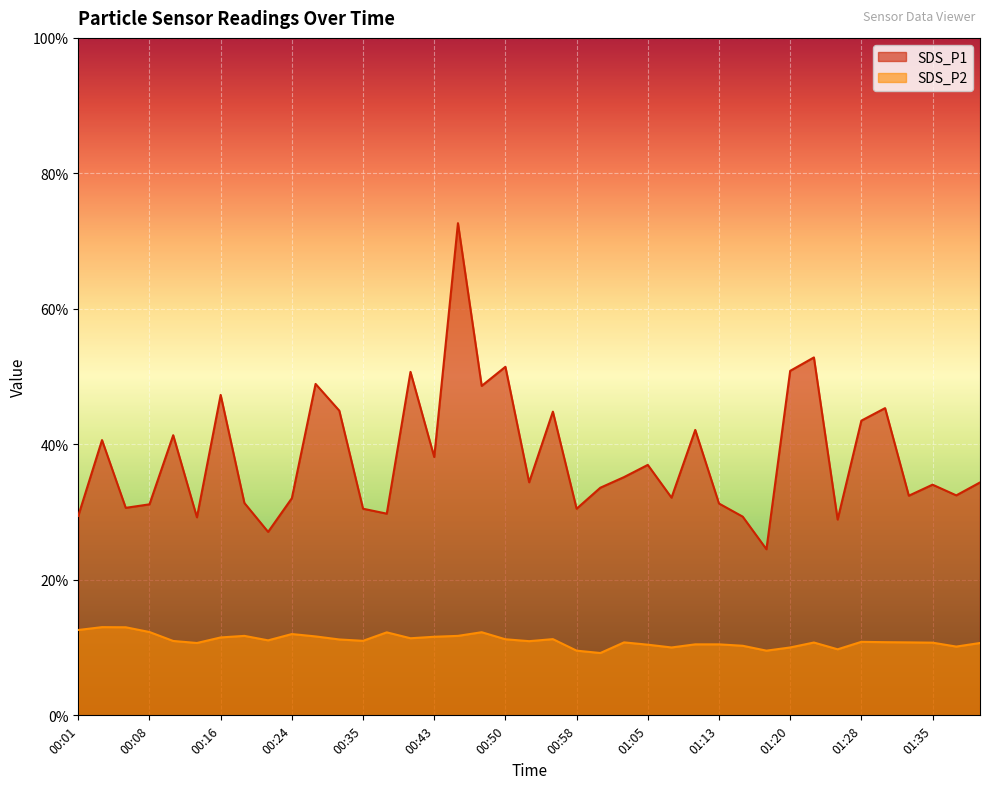

Reading left to right, what are all the values shown in this chart?

SDS_P1: 29.4	40.6	30.6	31.1	41.4	29.2	47.3	31.4	27.1	32.0	48.9	45.0	30.5	29.8	50.7	38.1	72.7	48.6	51.5	34.4	44.8	30.5	33.6	35.2	37.0	32.1	42.1	31.3	29.3	24.5	50.9	52.8	28.9	43.5	45.4	32.4	34.0	32.5	34.4
SDS_P2: 12.6	13.0	13.0	12.3	11.0	10.7	11.5	11.7	11.1	12.0	11.7	11.2	11.0	12.2	11.4	11.6	11.7	12.3	11.2	10.9	11.2	9.6	9.2	10.8	10.4	10.0	10.5	10.5	10.3	9.6	10.0	10.8	9.8	10.8	10.8	10.8	10.7	10.2	10.7